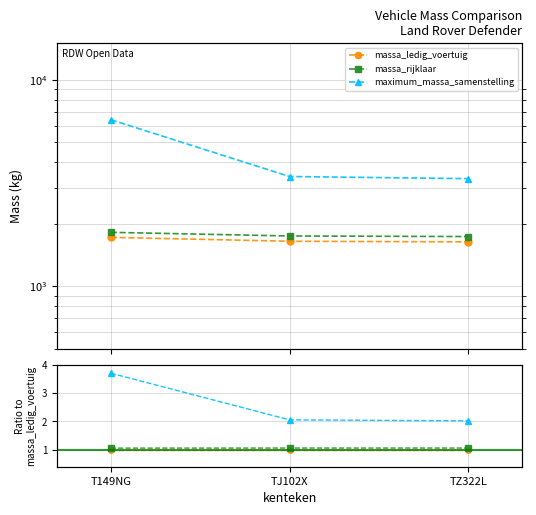

Rank the series by their maximum value, from lowest to highest.

massa_ledig_voertuig, massa_rijklaar, maximum_massa_samenstelling